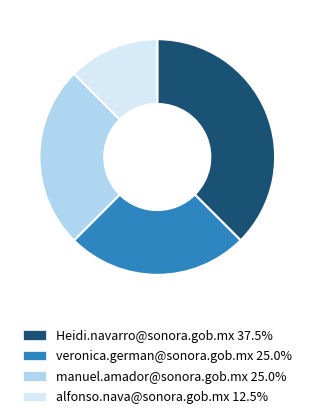

True or false: alfonso.nava@sonora.gob.mx accounts for 25% of the total.

False